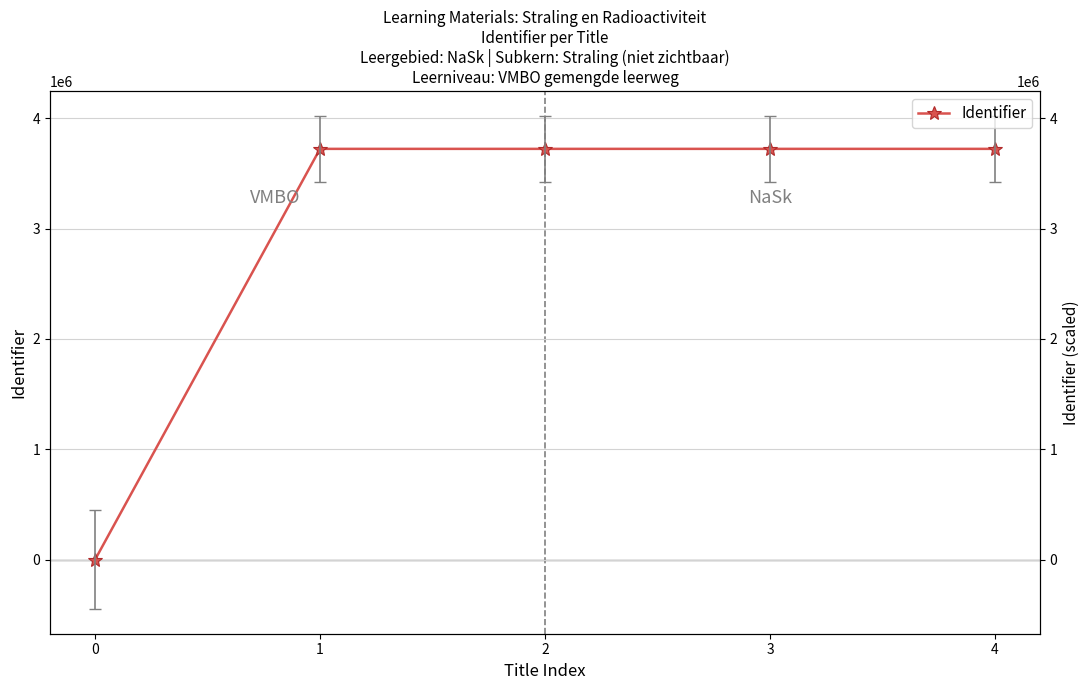

Rank the categories by value from lowest to highest.

0, 1, 2, 3, 4